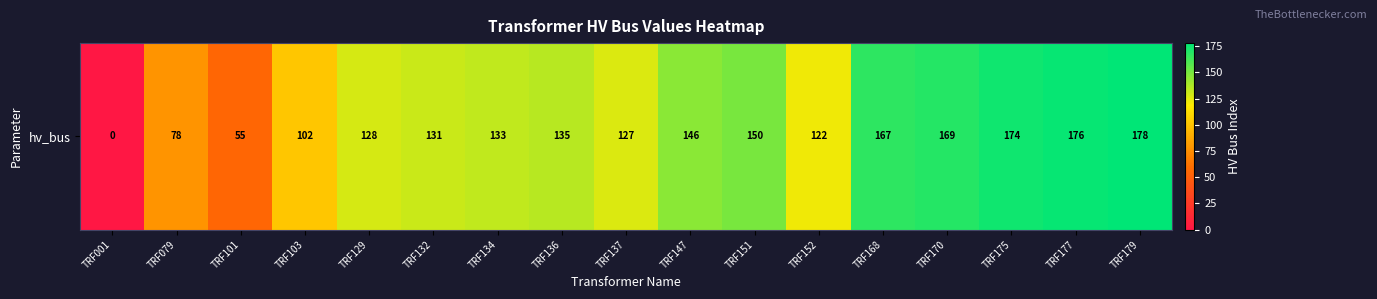

What is the sum of the values at TRF152 and TRF103?

224